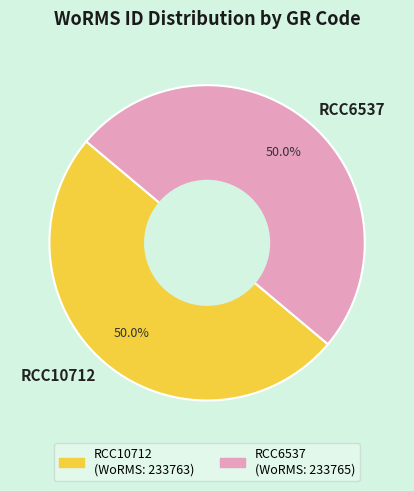

To the nearest percent, what portion does RCC6537 represent?

50%